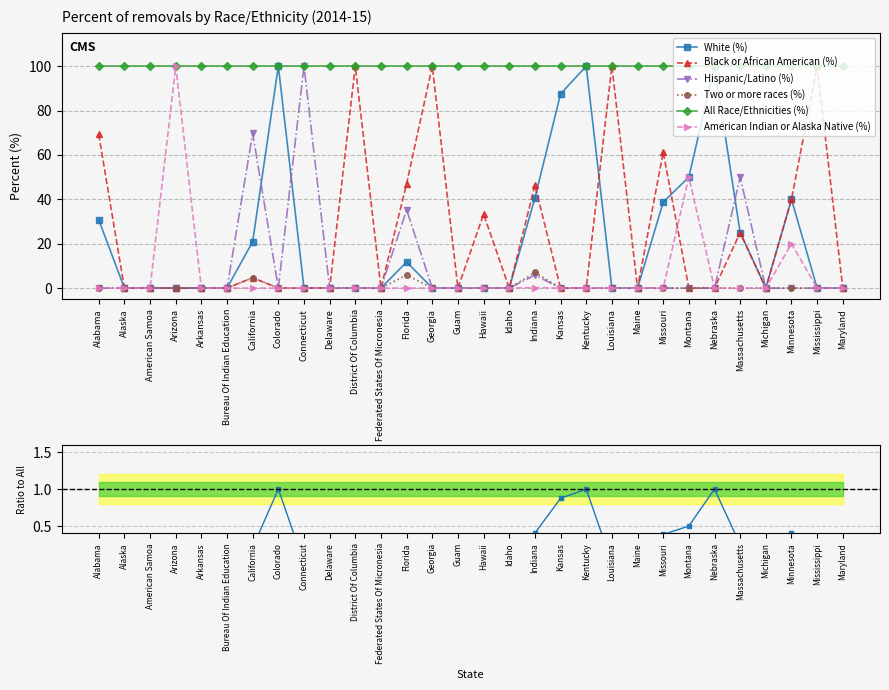

What is the highest value of the American Indian or Alaska Native (%) series?

100.0